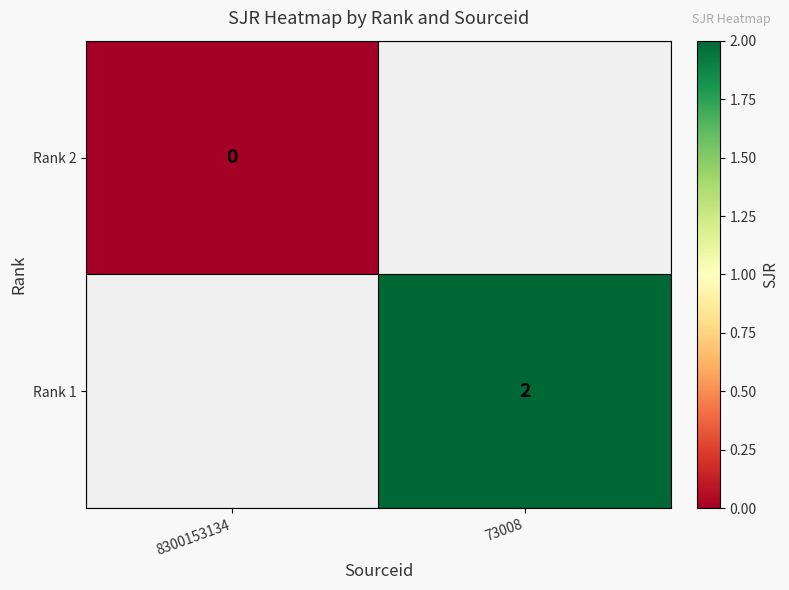

The value of Rank 1 at 73008 is 3. True or false?

False